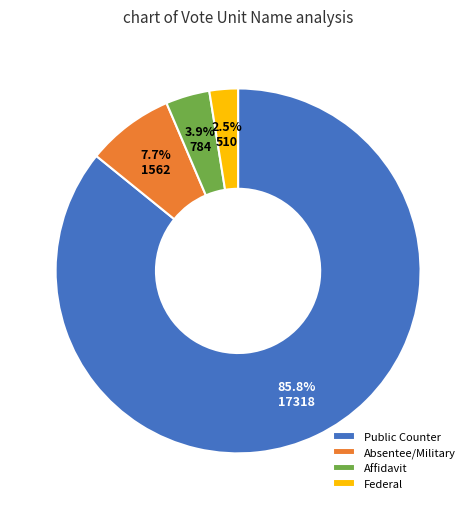

Which slice is the smallest?

Federal